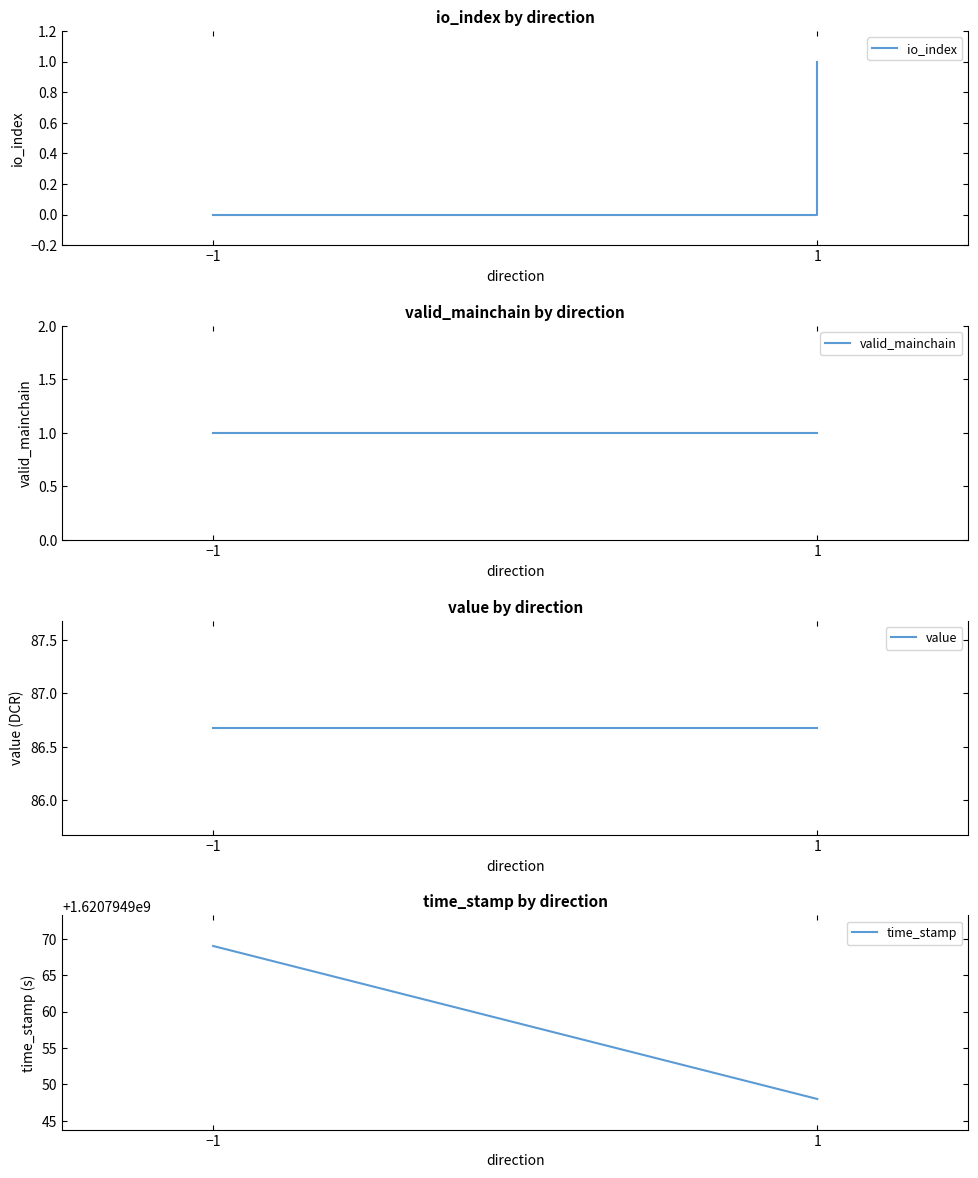

True or false: value and valid_mainchain intersect in this chart.

False